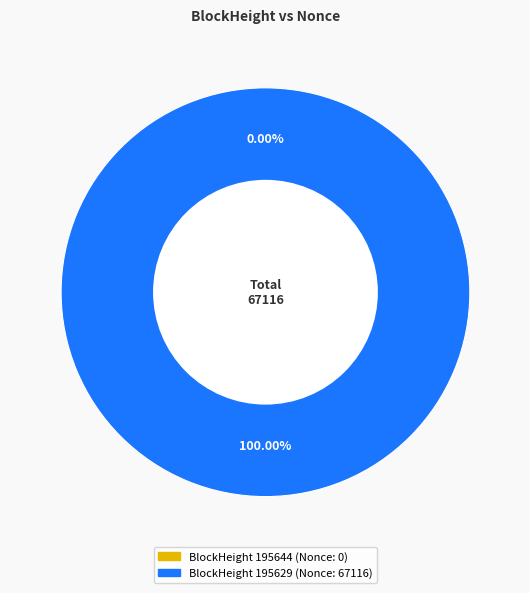

How many segments does this pie chart have?

2